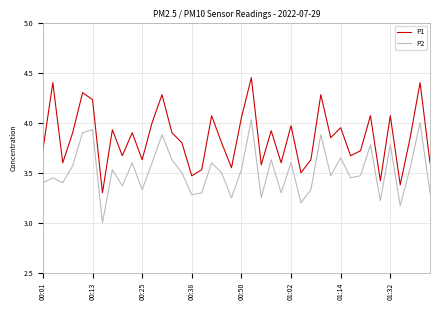

Which series has the largest total across all categories?

P1